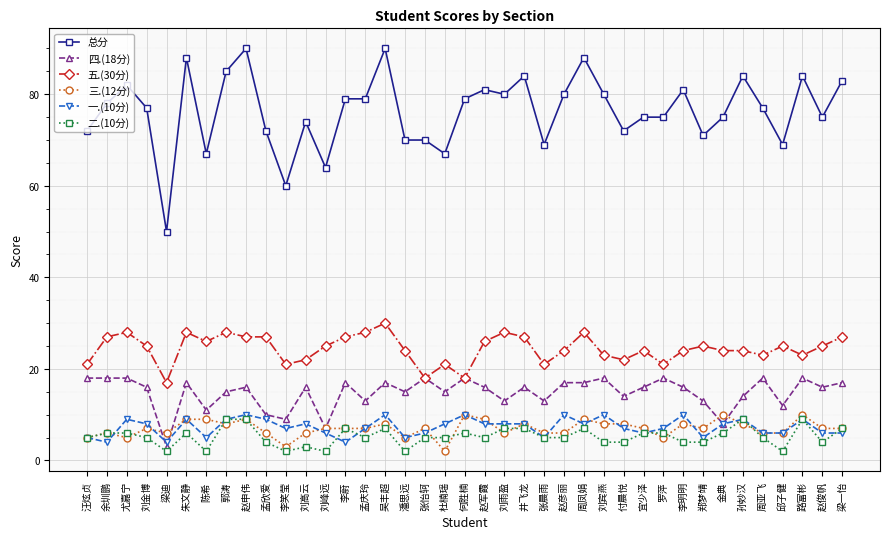

What is the maximum value shown in the chart?

90